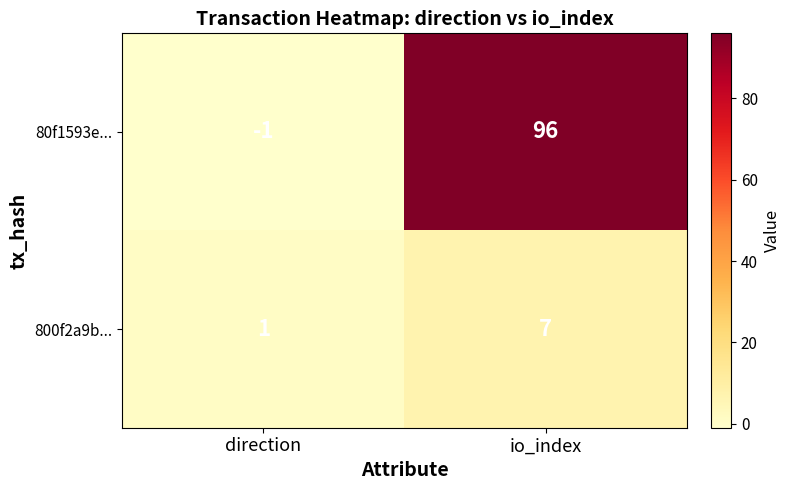

List the series in order of their overall mean, lowest first.

800f2a9b..., 80f1593e...